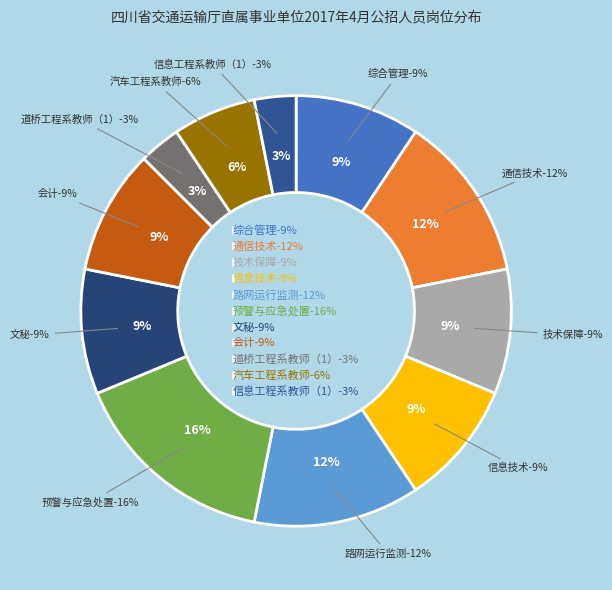

Is it true that 汽车工程系教师 is 6% of the pie?

True